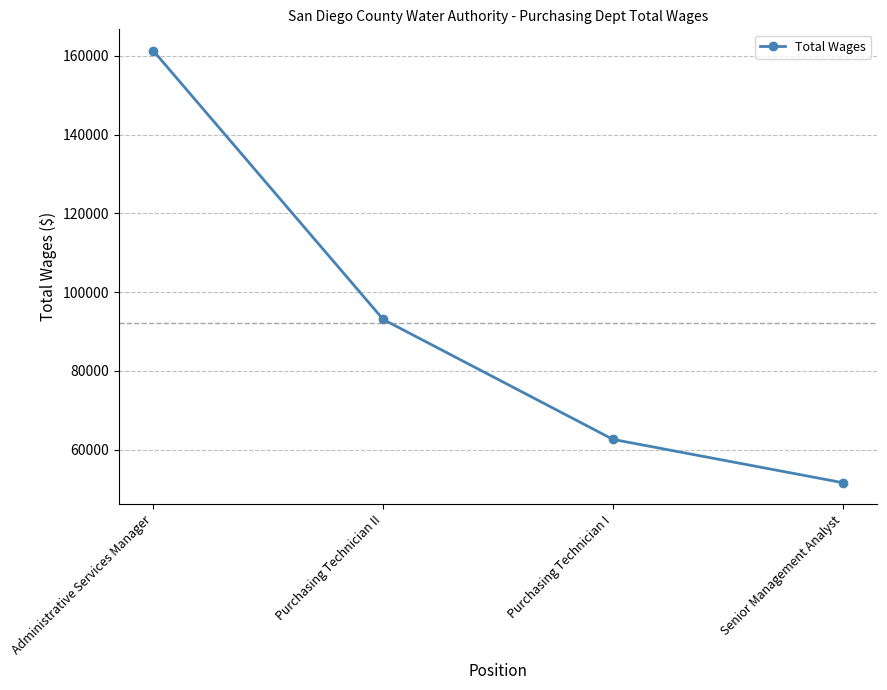

True or false: the data has more than 0 interior local peaks.

False